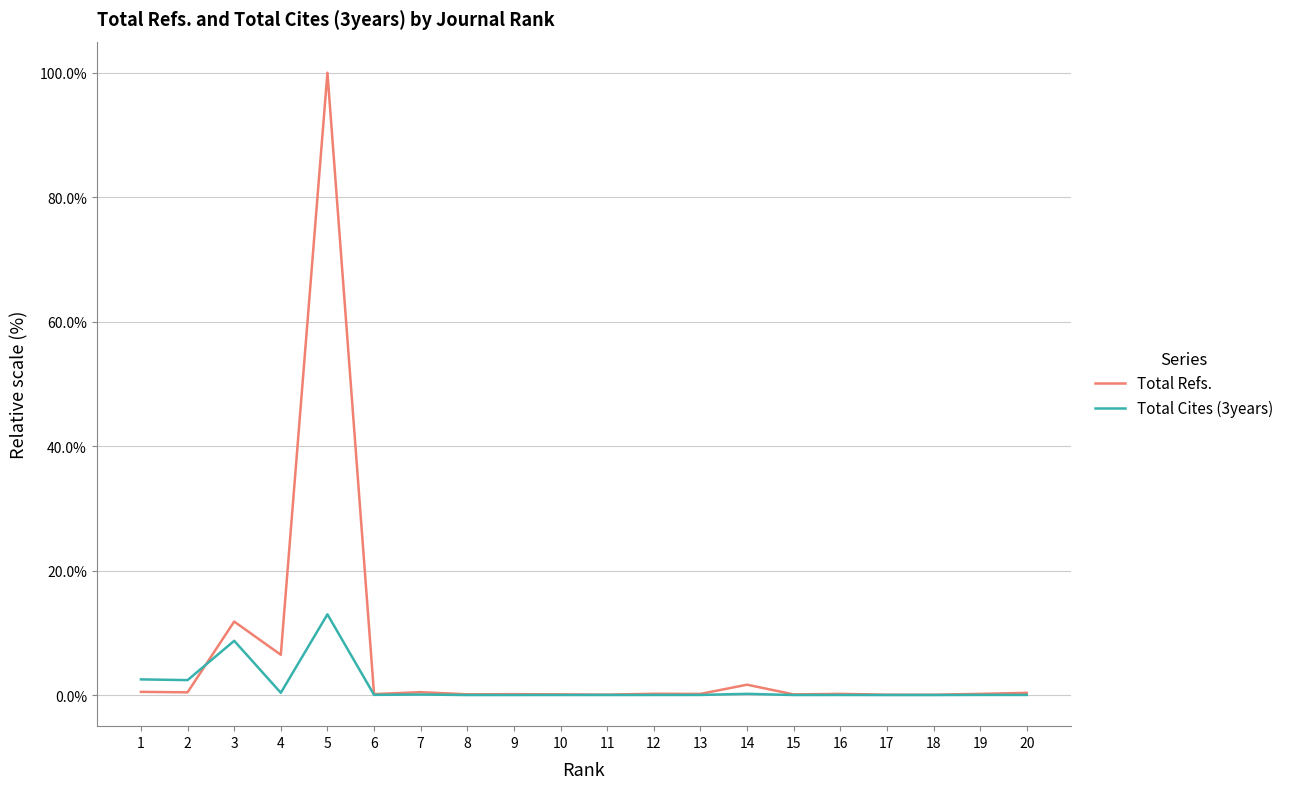

What value does the Total Refs. series have at 18?

0.1